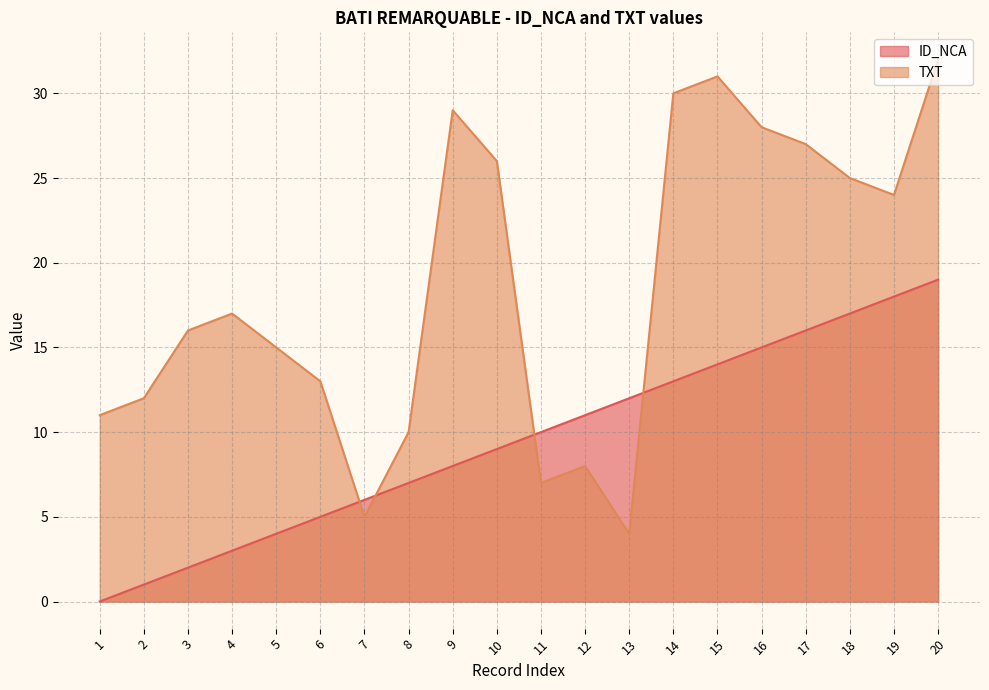

The TXT series shows 31 at 15. True or false?

True